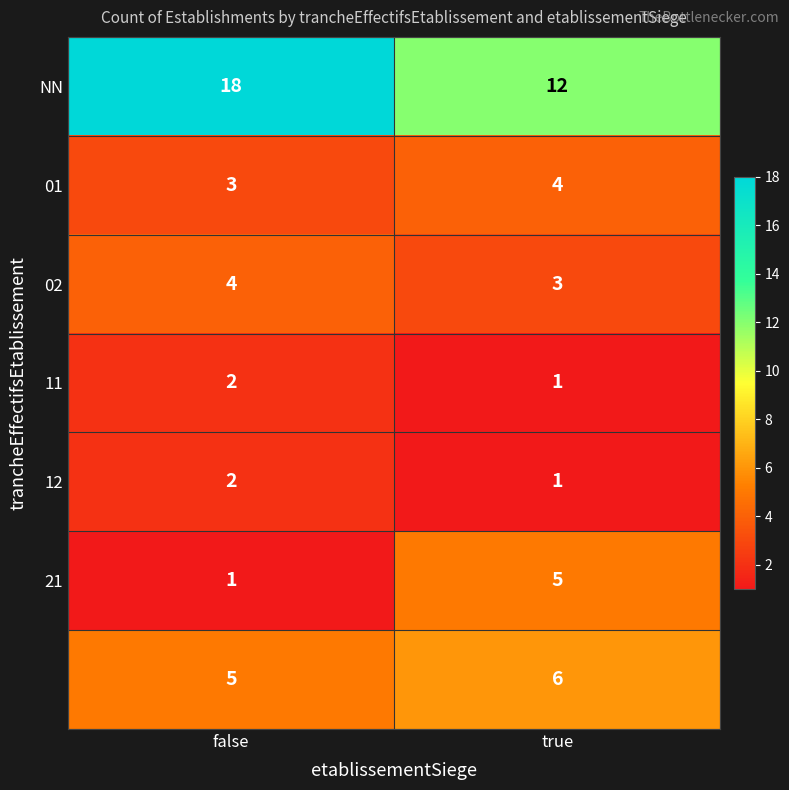

At which category does the chart reach its peak across all series?

false